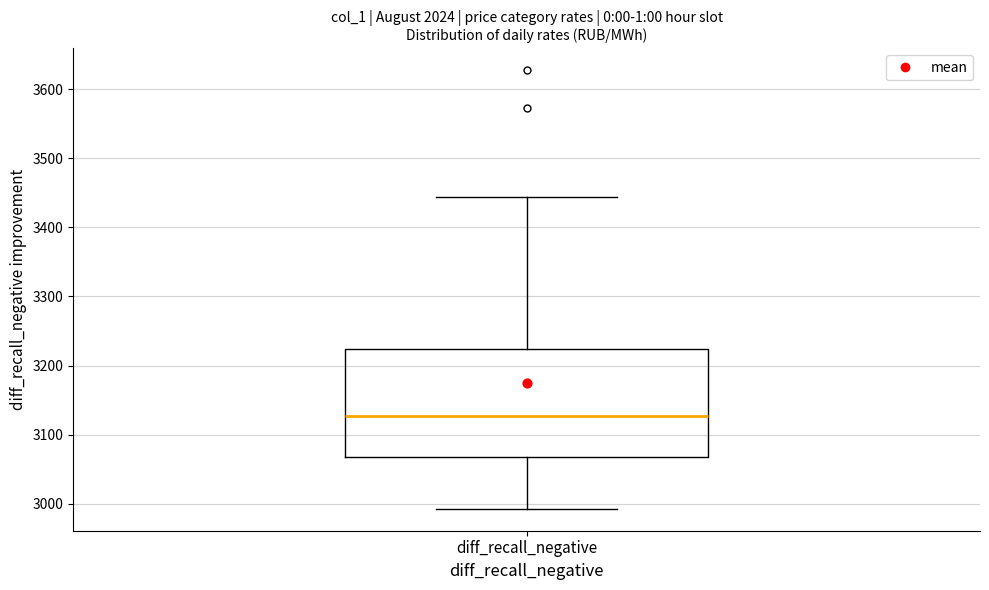

Transcribe this box plot: give where the median line is, the range the box spans, and where the two whiskers end, as read against the y-axis. The values are not printed on the chart, so give them approximately, as read against the axis.

median 3130, box 3070 to 3220, whiskers 2990 to 3440